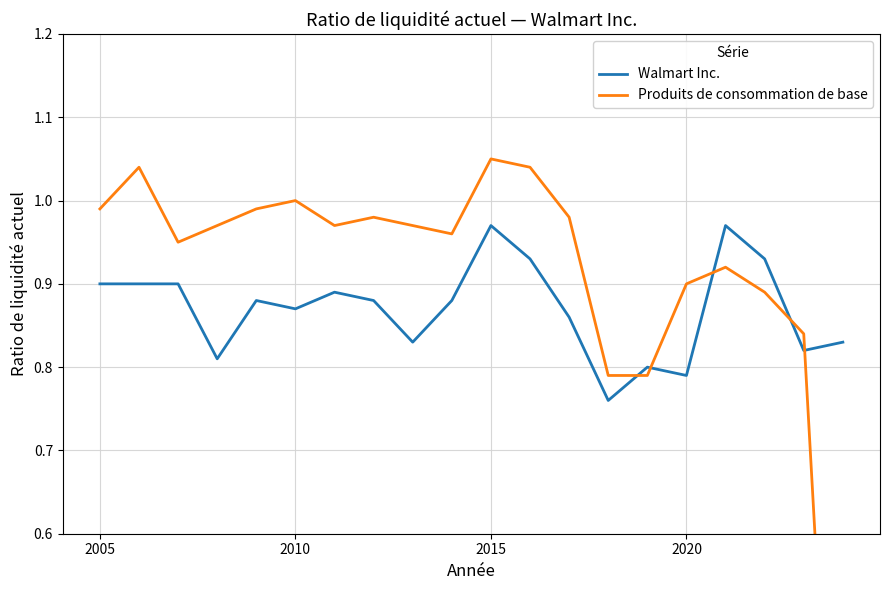

How many times do Produits de consommation de base and Walmart Inc. cross each other?

5